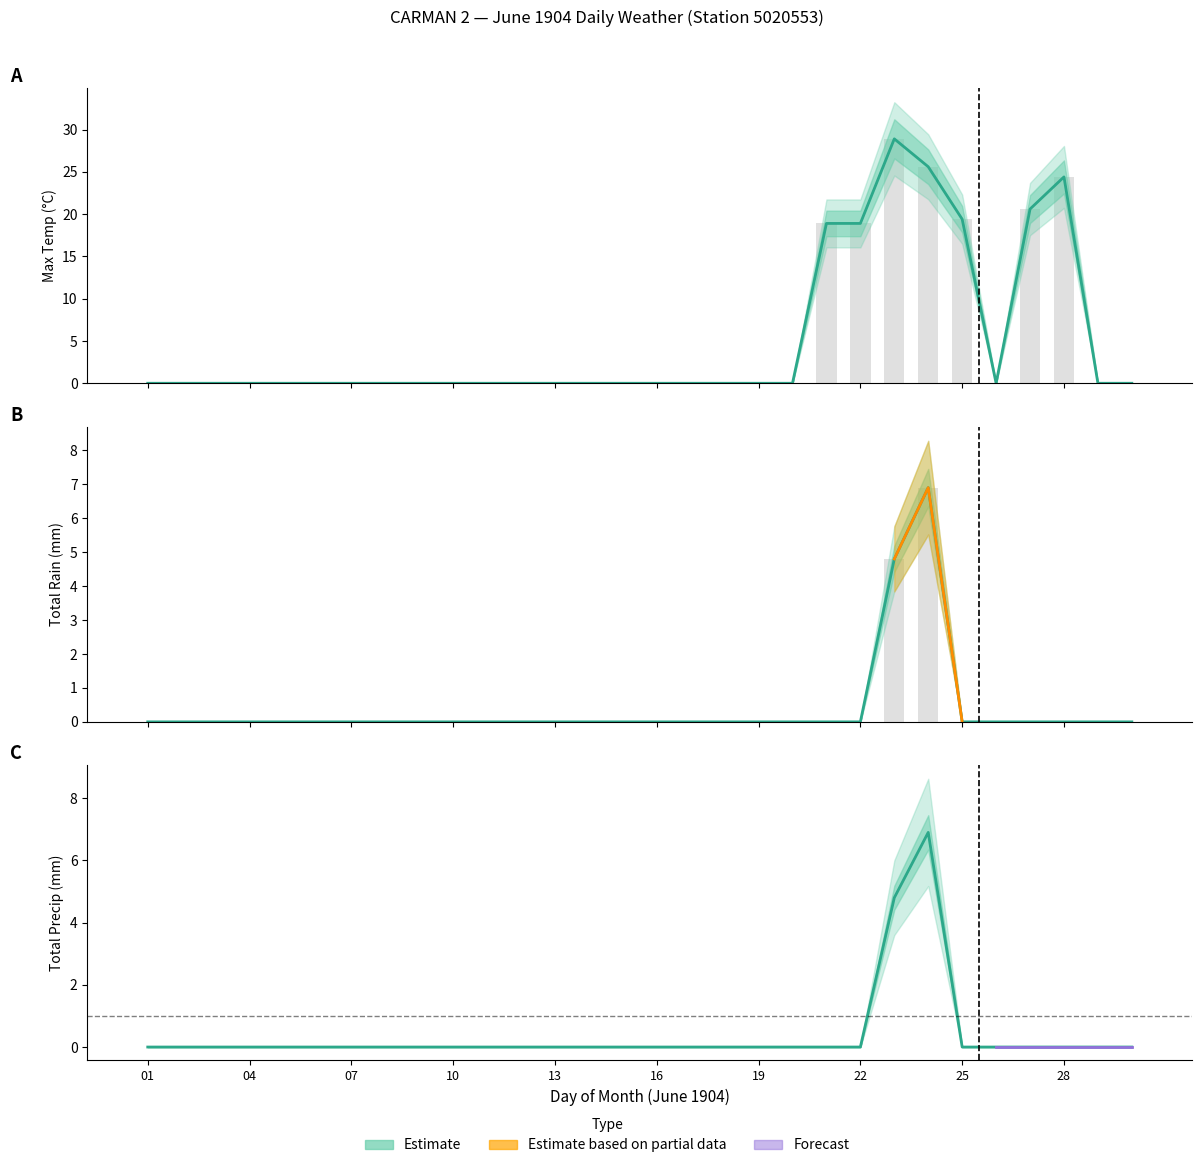

What is the sum of the Total Rain (mm) values at 17 and 23?

4.8